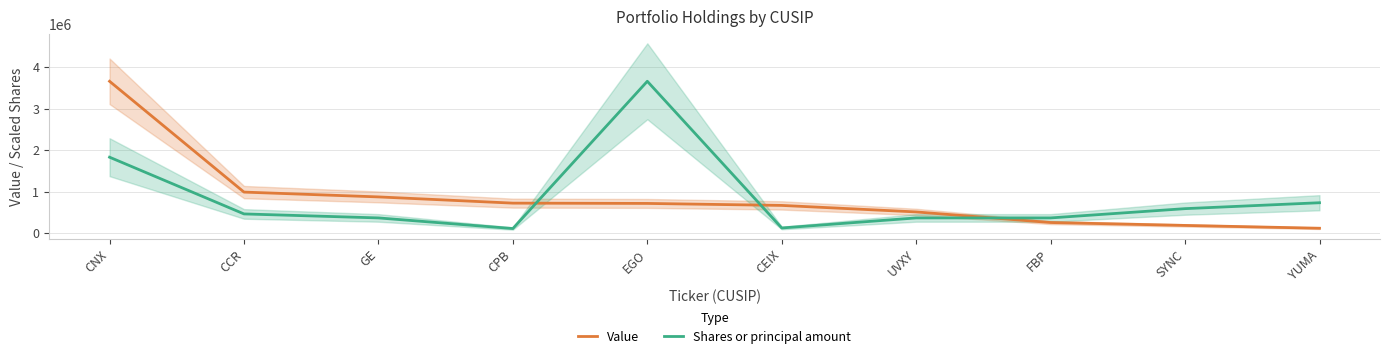

After their last crossing, which series has the higher values: Value or Shares or principal amount?

Shares or principal amount